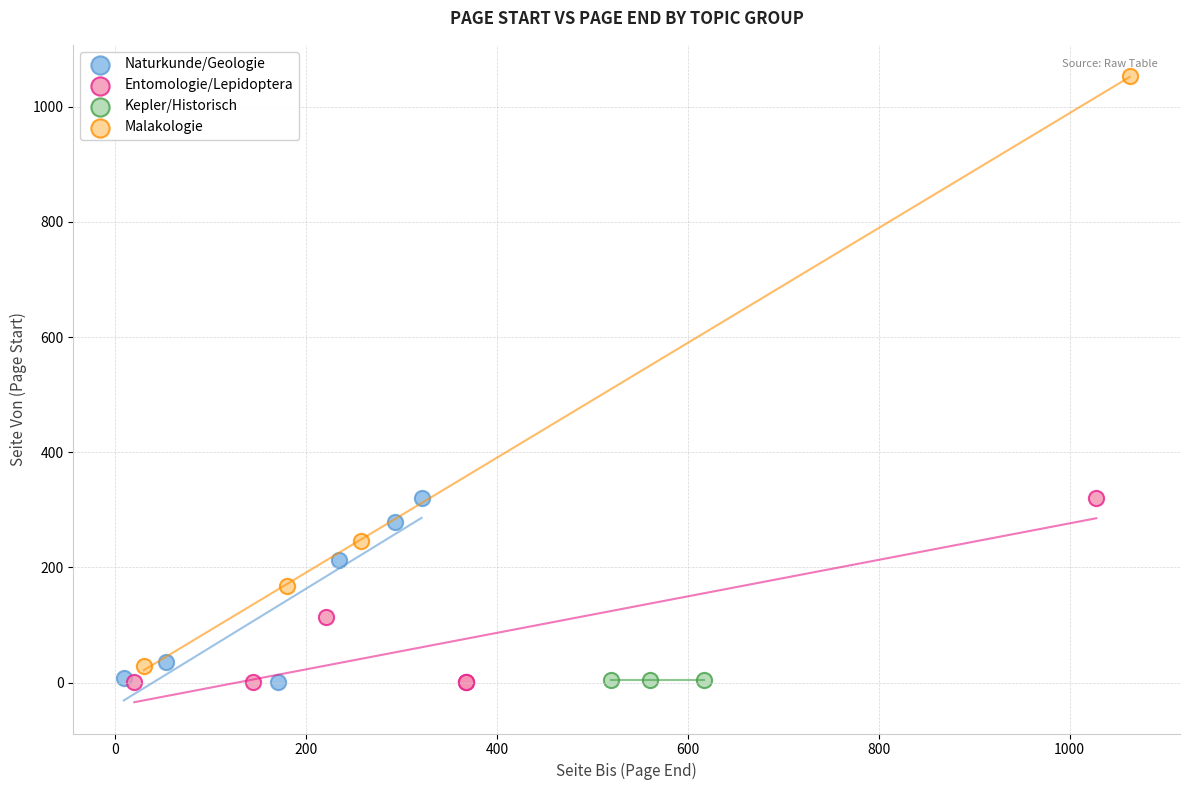

What are all the series names shown in the legend?

Naturkunde/Geologie, Entomologie/Lepidoptera, Kepler/Historisch, Malakologie